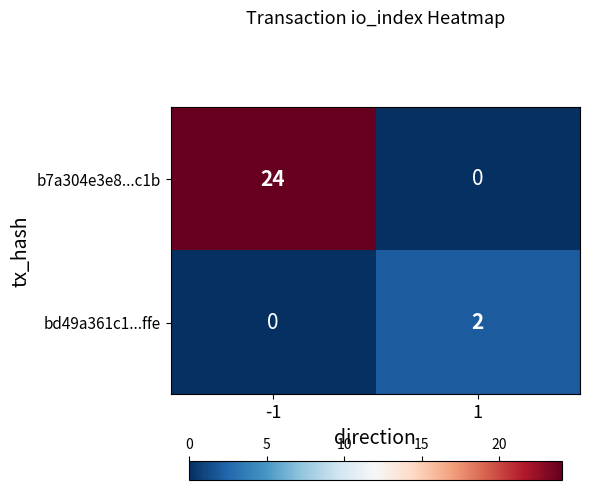

Which series has the largest range (max minus min)?

b7a304e3e8...c1b